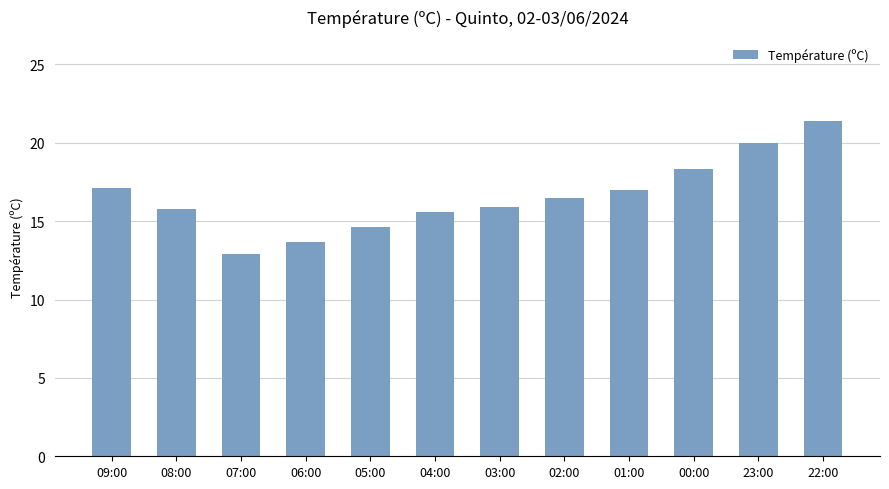

How many bars are there in total?

12